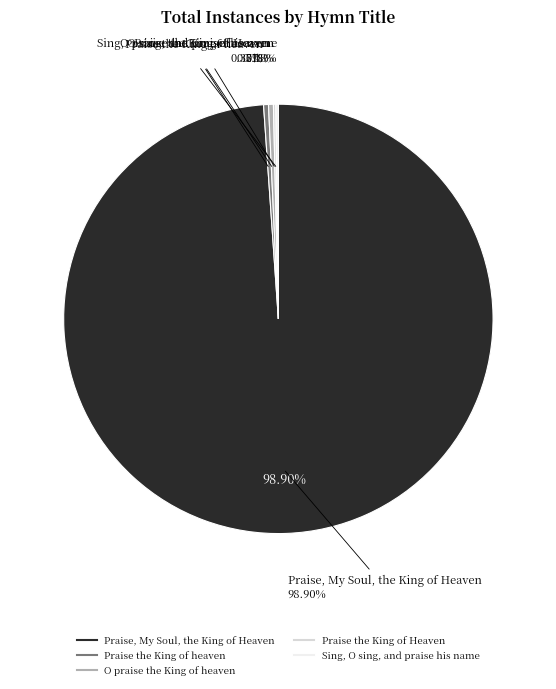

Count the number of slices in the pie.

5